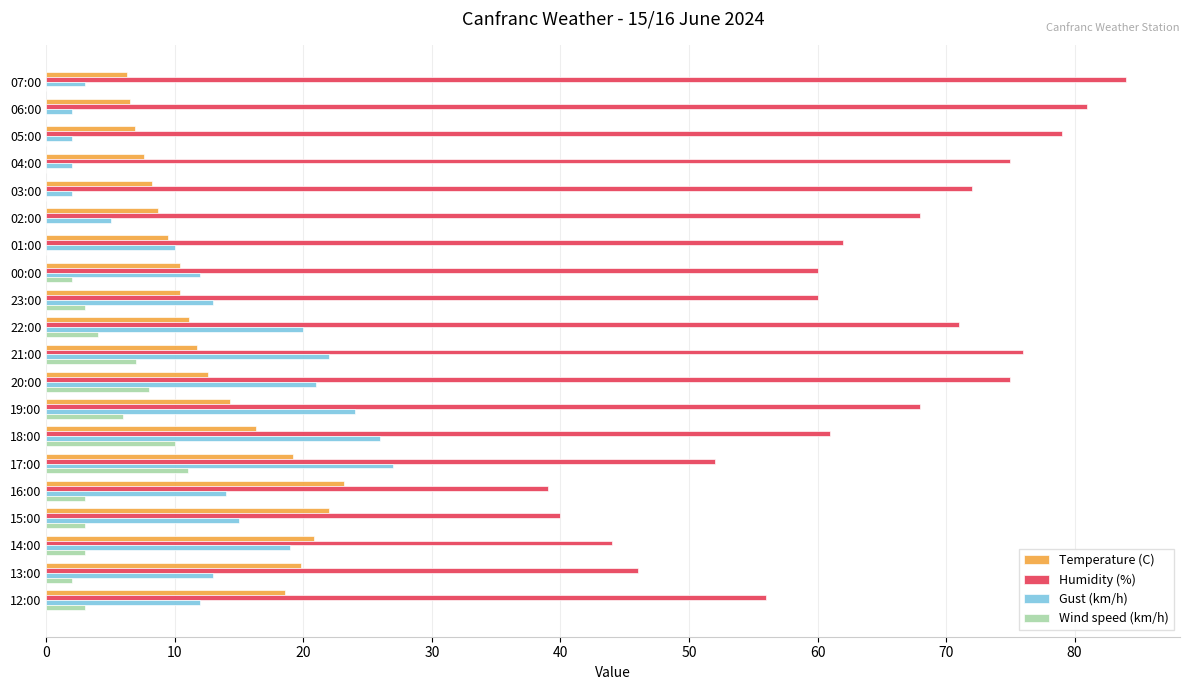

Count the number of data series in this chart.

4